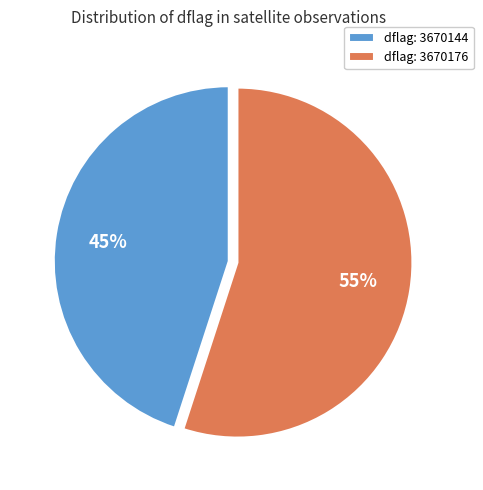

To the nearest percent, what is the average slice percentage?

50%